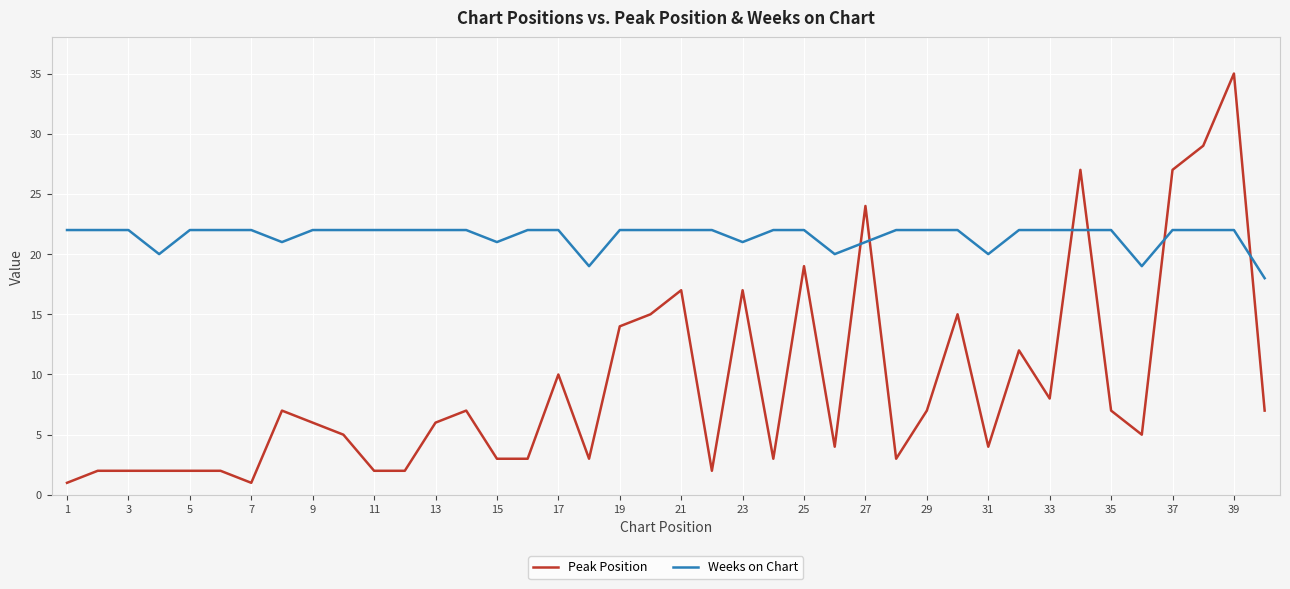

What are all the series names shown in the legend?

Peak Position, Weeks on Chart